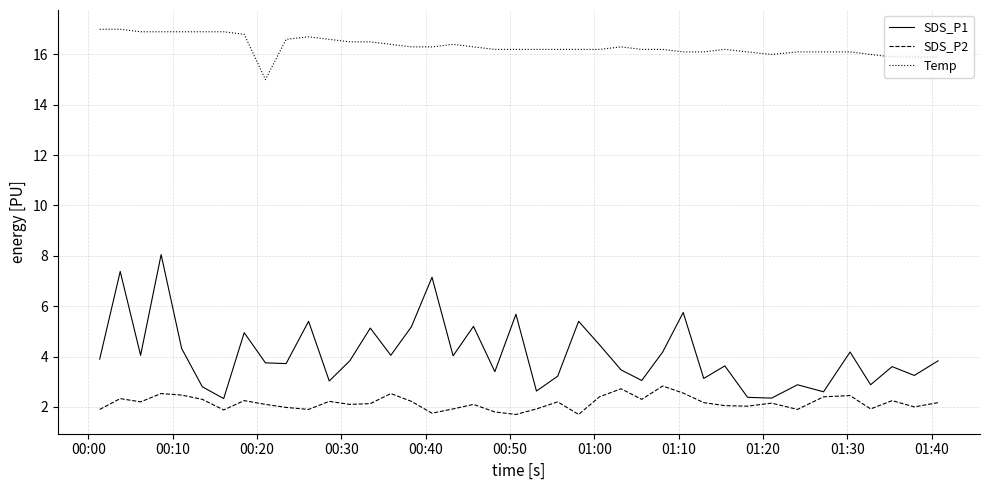

How many lines are shown in the chart?

3